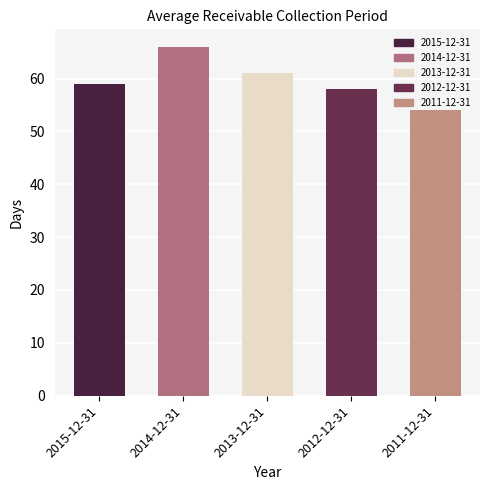

How many values exceed 59?

2